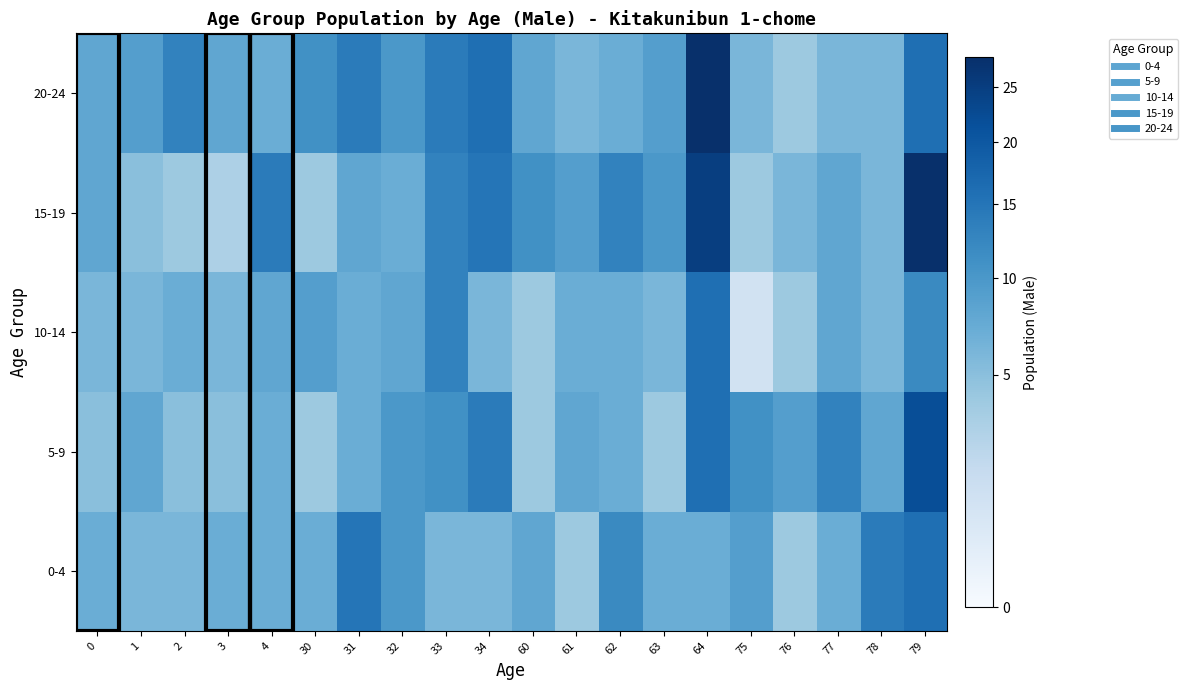

What is the difference between the highest and lowest values at 75?

10